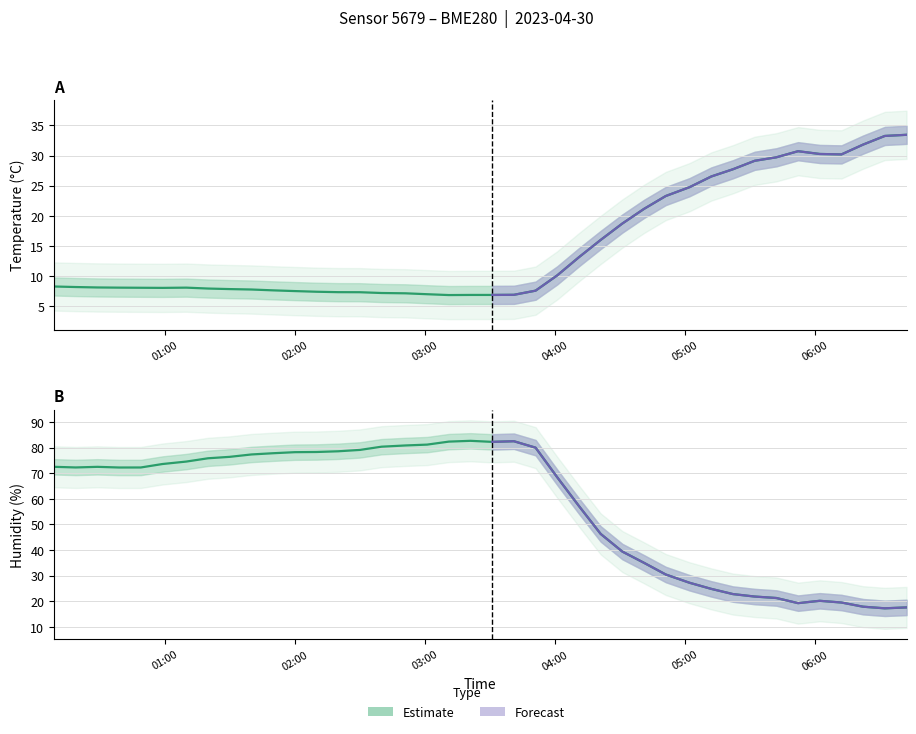

List the series in order of their peak value, highest first.

Humidity (%), Temperature (°C)